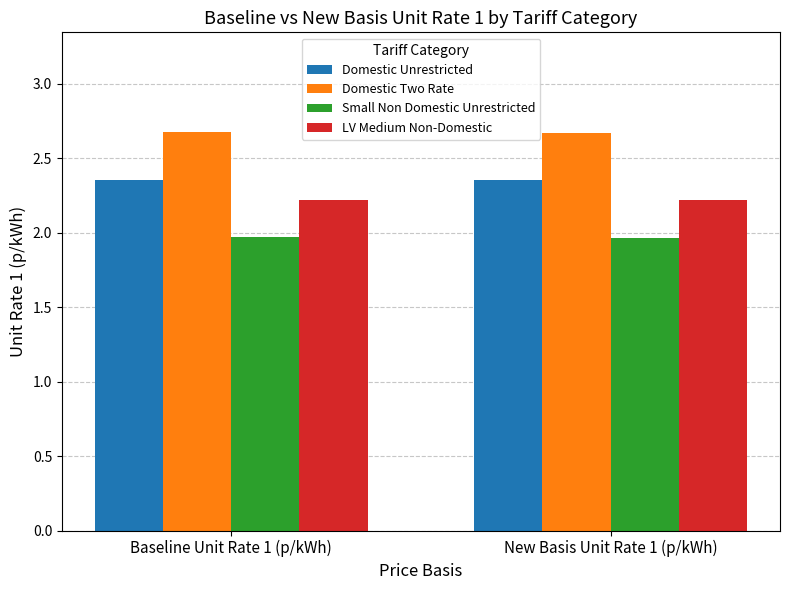

What is the difference between the highest and lowest values at Baseline Unit Rate 1 (p/kWh)?

0.7